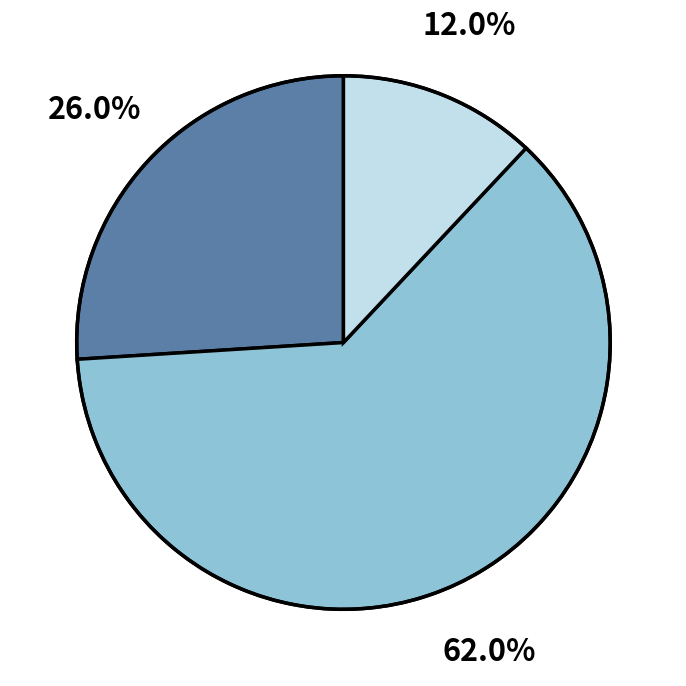

Is there any slice that represents more than half of the pie?

Yes